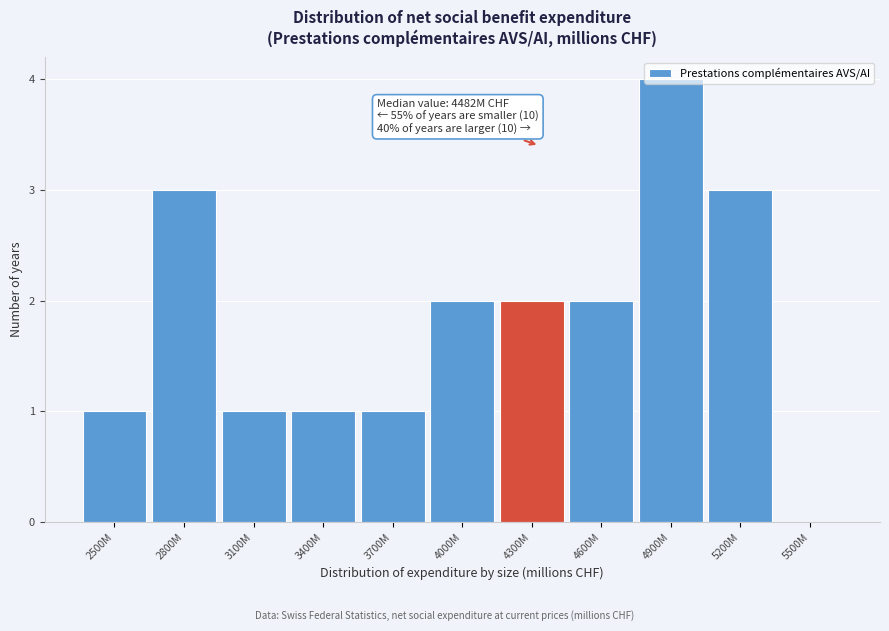

What is the maximum value shown in the chart?

4